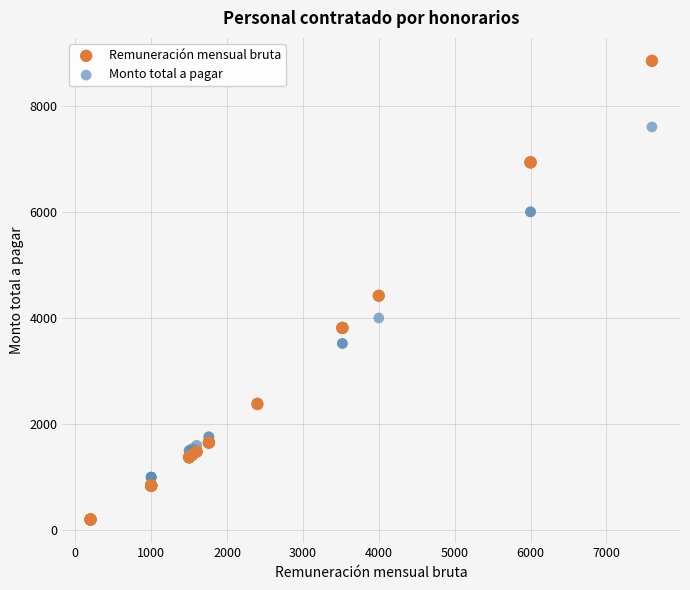

In the Remuneración mensual bruta series, what Y value is closest to 4524?

4419